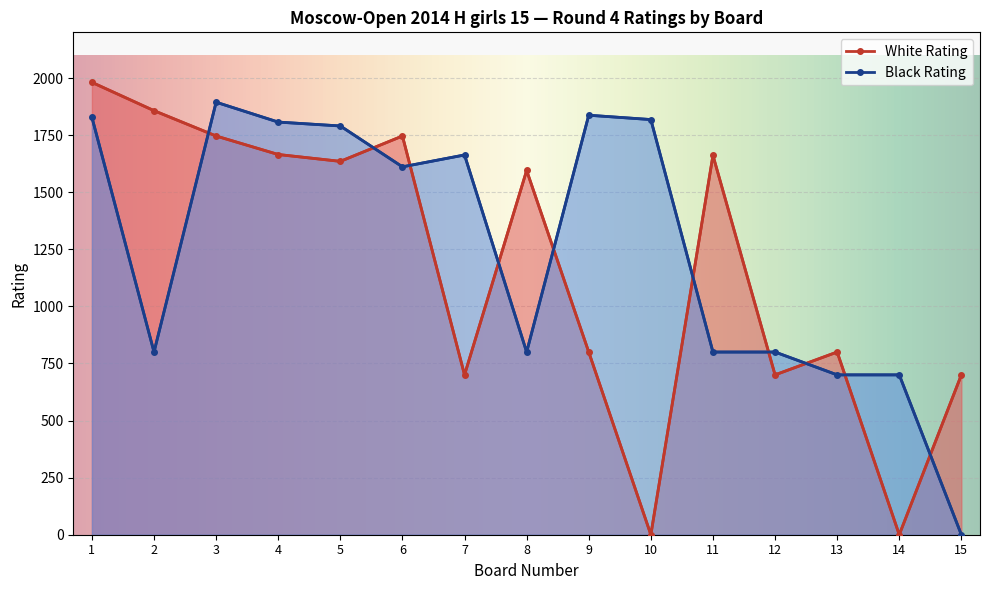

Which series changed the most between 3 and 7?

White Rating